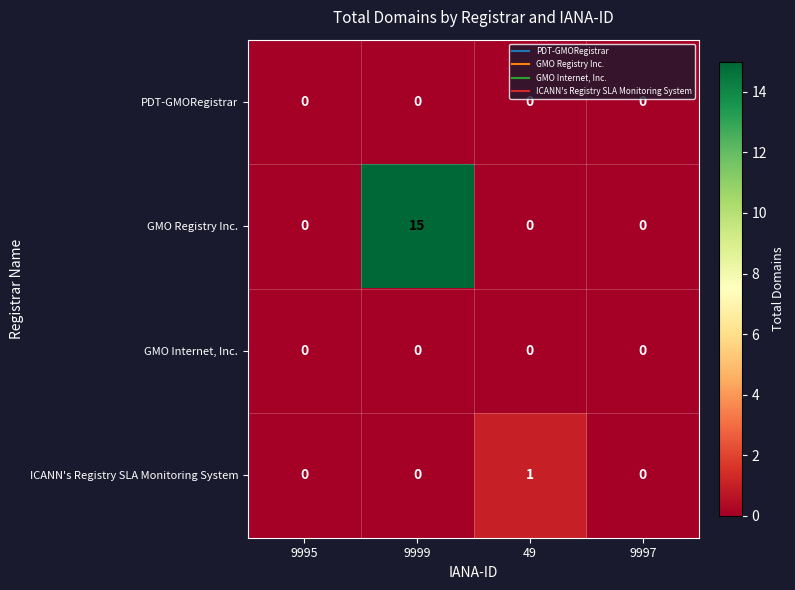

What is the approximate value of GMO Registry Inc. at 9999, to the nearest 10?

20